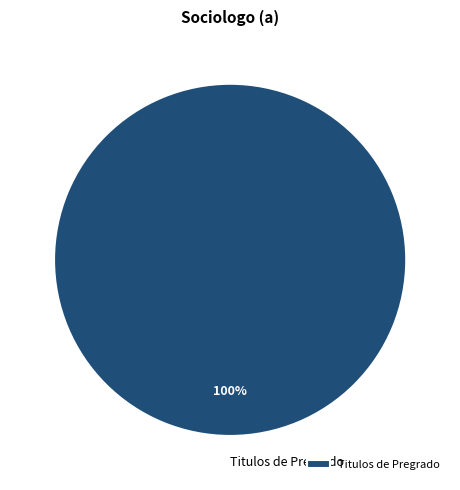

Rank the categories by value from lowest to highest.

Titulos de Pregrado